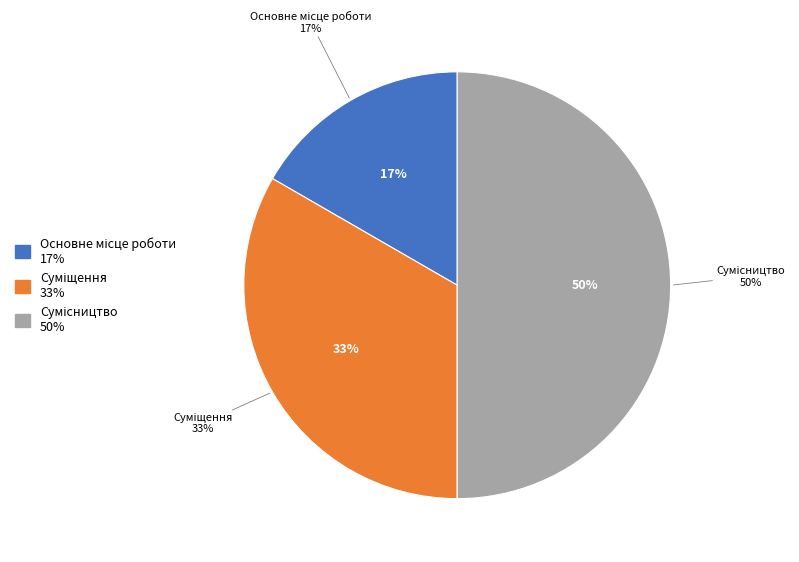

To the nearest percent, what is the difference between the Основне місце роботи and Сумісництво slice percentages?

33%